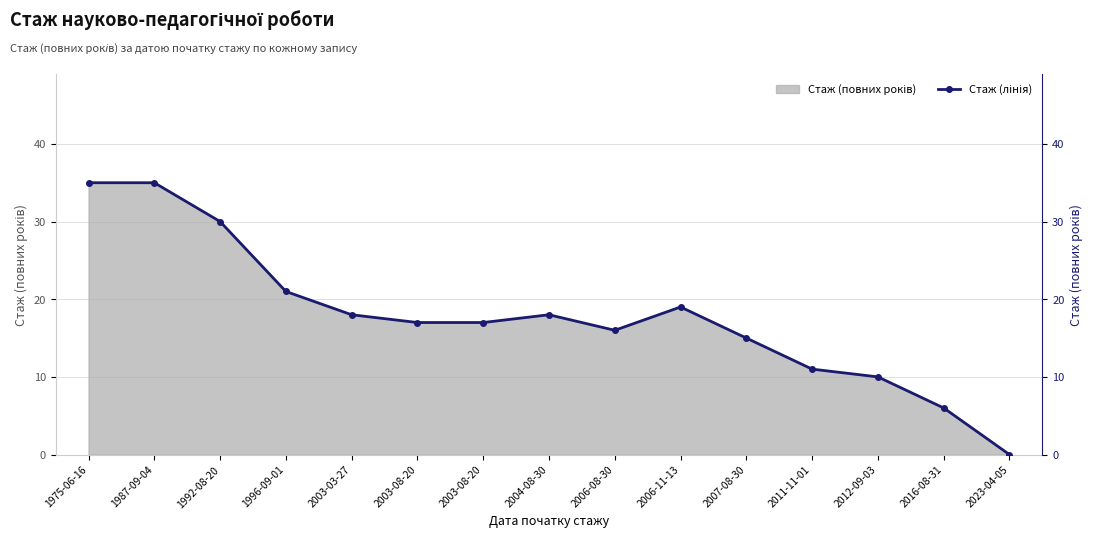

What is the ratio of the value at 2006-11-13 to the value at 2011-11-01?

1.7